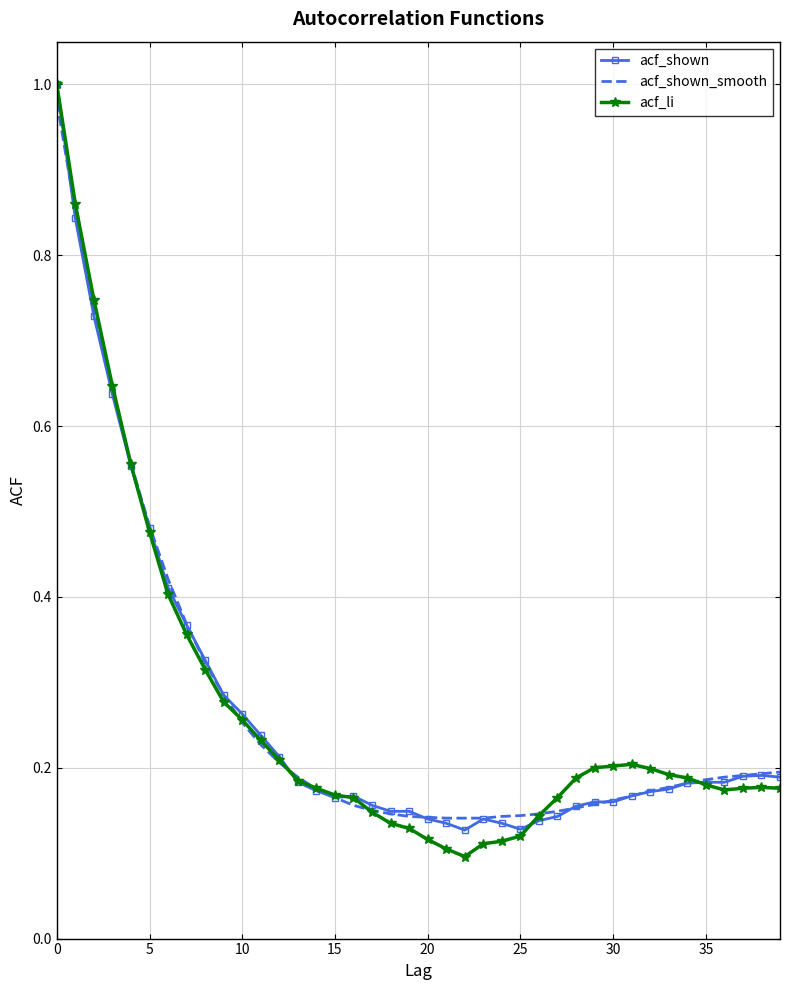

Which series has the largest range (max minus min)?

acf_li